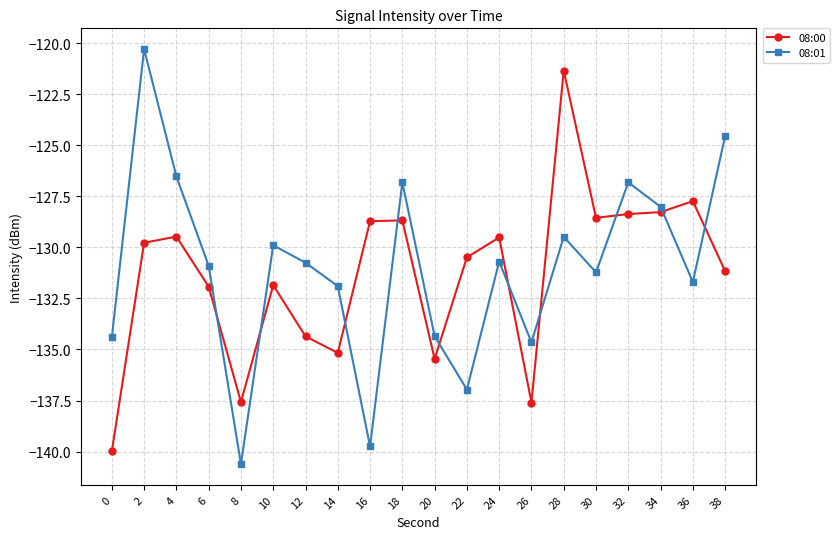

Does the chart have visible grid lines?

Yes